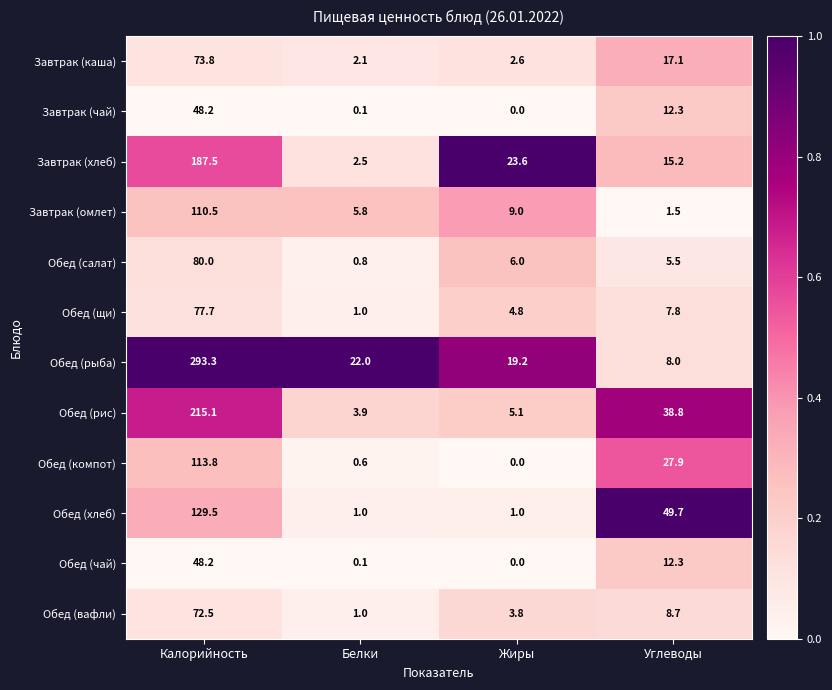

How many values in the Обед (компот) series are below 27?

2